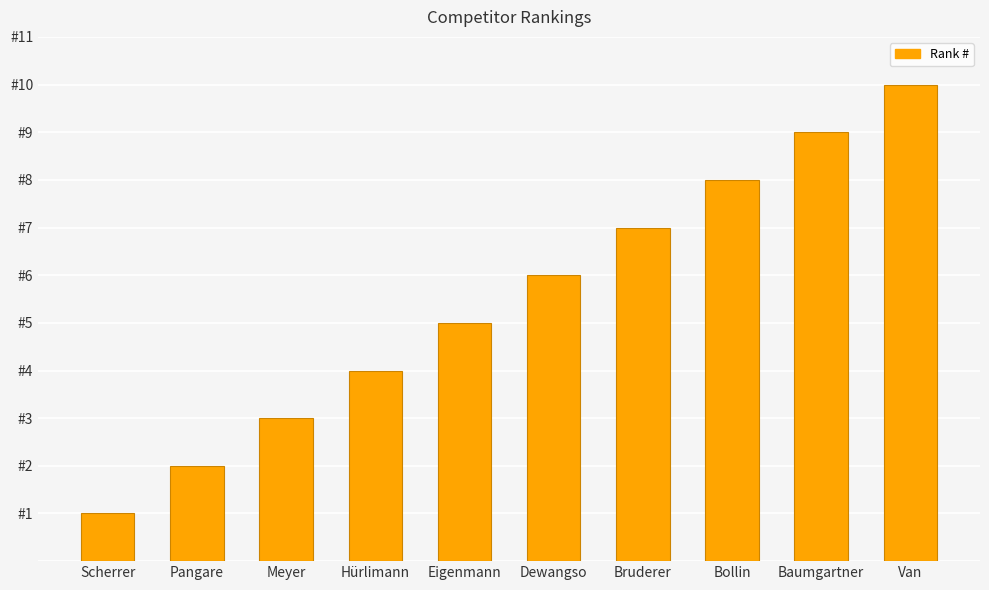

Does the chart contain any negative values?

No